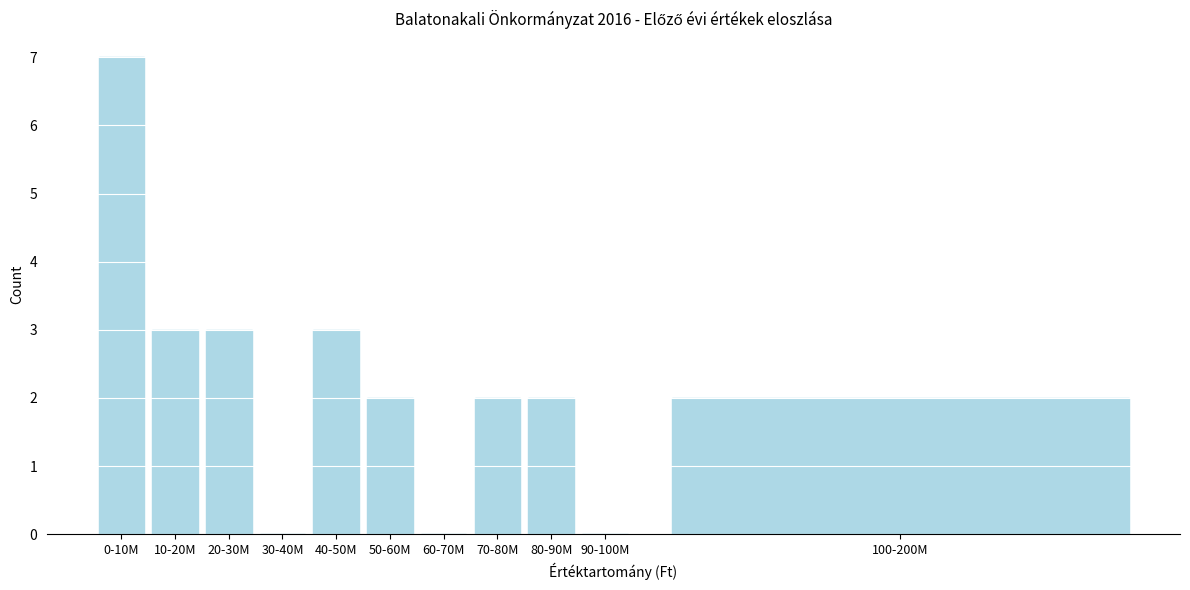

Reading left to right, extract all data points from this chart.

0-10M=7	10-20M=3	20-30M=3	30-40M=0	40-50M=3	50-60M=2	60-70M=0	70-80M=2	80-90M=2	90-100M=0	100-200M=2